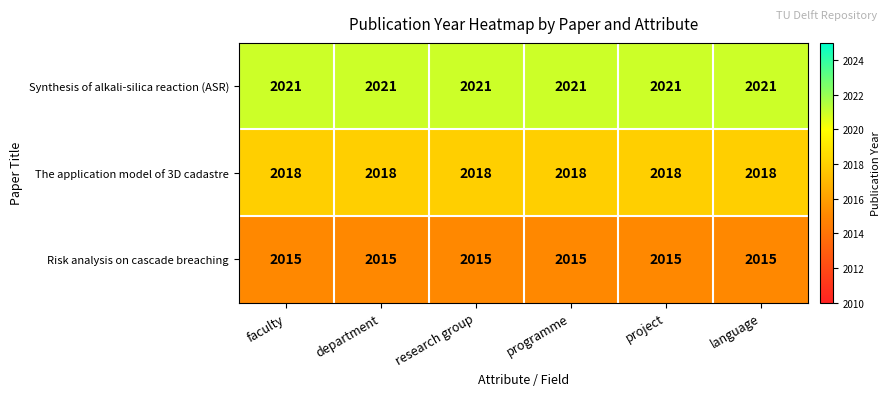

What is the spread (max minus min) of values at research group?

6